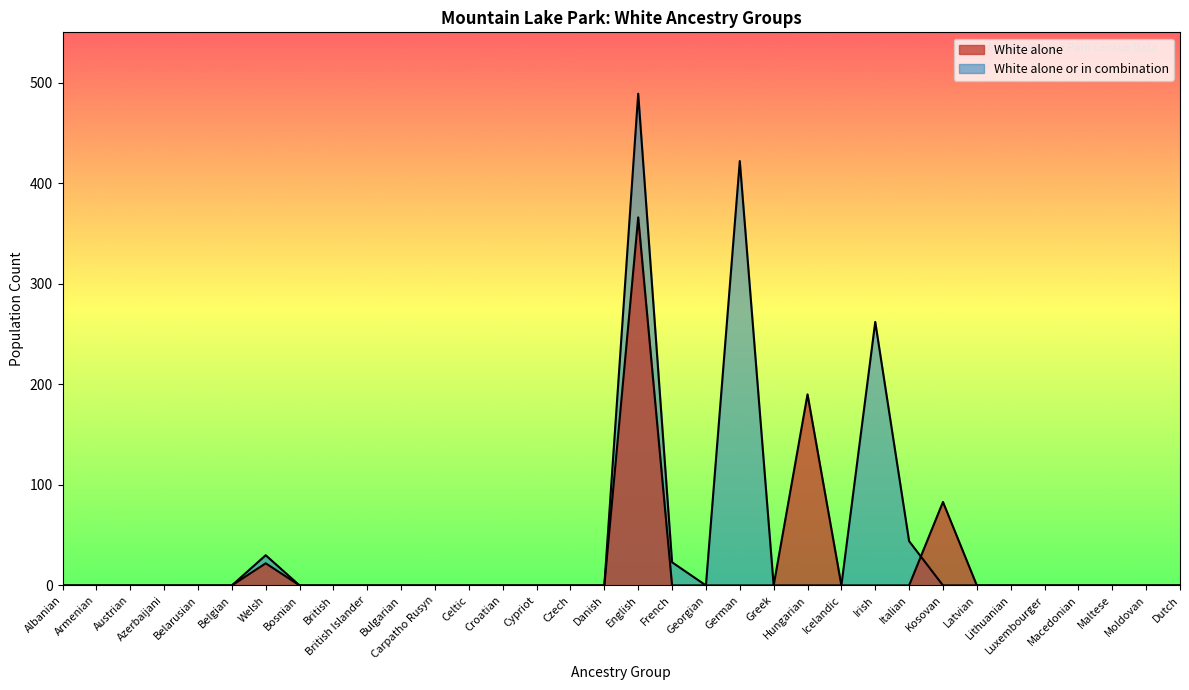

Is the value of White alone or in combination at Kosovan greater than the value of White alone at Dutch?

No